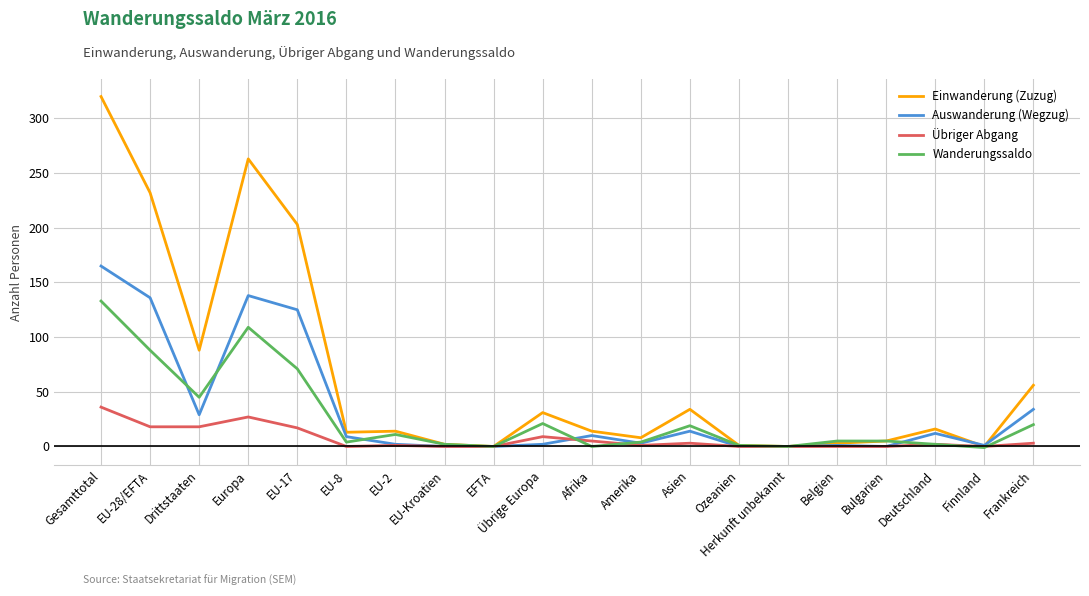

What is the difference between the Auswanderung (Wegzug) values at Amerika and Europa?

135